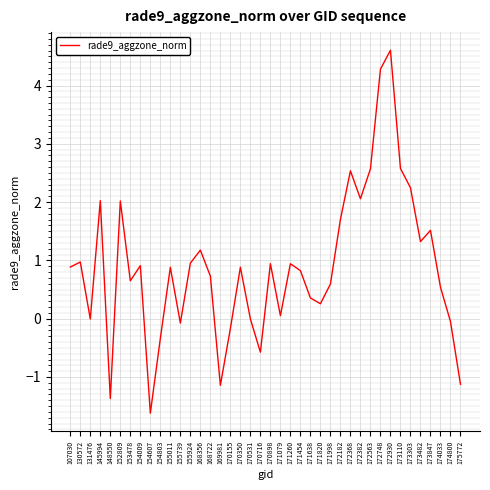

What is the change in value from 130572 to 170155?

-1.1